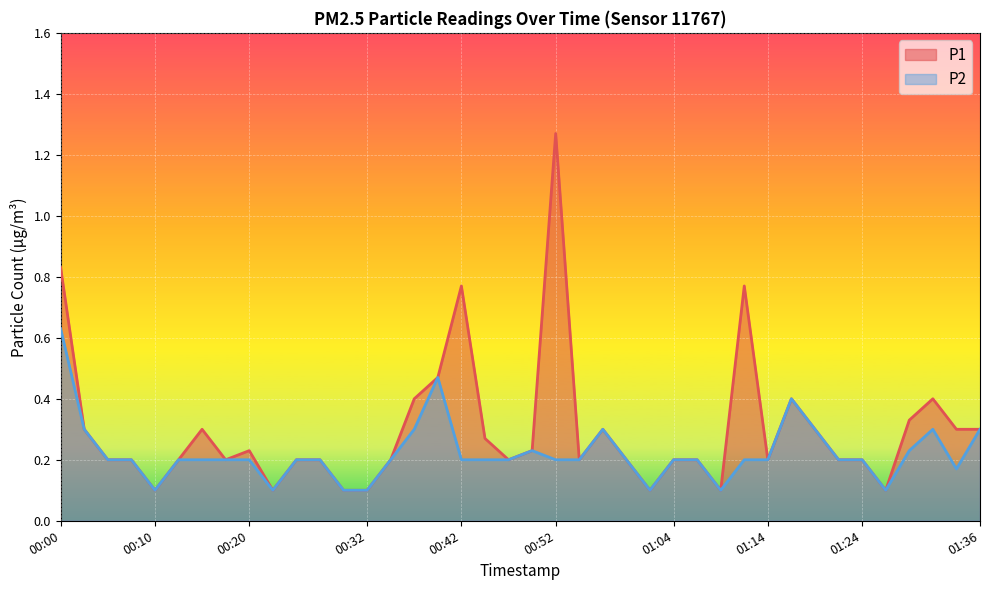

Reading right to left, transcribe all the data shown in this chart.

P1: 0.3	0.3	0.4	0.3	0.1	0.2	0.2	0.3	0.4	0.2	0.8	0.1	0.2	0.2	0.1	0.2	0.3	0.2	1.3	0.2	0.2	0.3	0.8	0.5	0.4	0.2	0.1	0.1	0.2	0.2	0.1	0.2	0.2	0.3	0.2	0.1	0.2	0.2	0.3	0.8
P2: 0.3	0.2	0.3	0.2	0.1	0.2	0.2	0.3	0.4	0.2	0.2	0.1	0.2	0.2	0.1	0.2	0.3	0.2	0.2	0.2	0.2	0.2	0.2	0.5	0.3	0.2	0.1	0.1	0.2	0.2	0.1	0.2	0.2	0.2	0.2	0.1	0.2	0.2	0.3	0.6